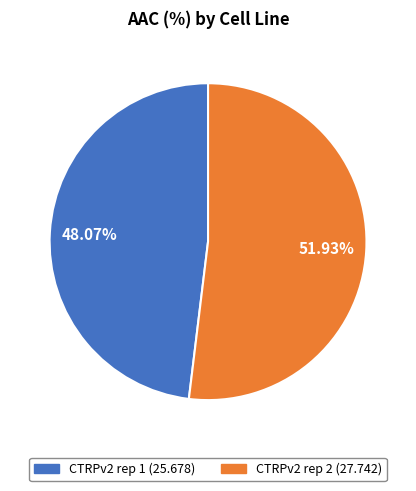

What is the ratio of the value at CTRPv2 rep 1 to the value at CTRPv2 rep 2?

0.9